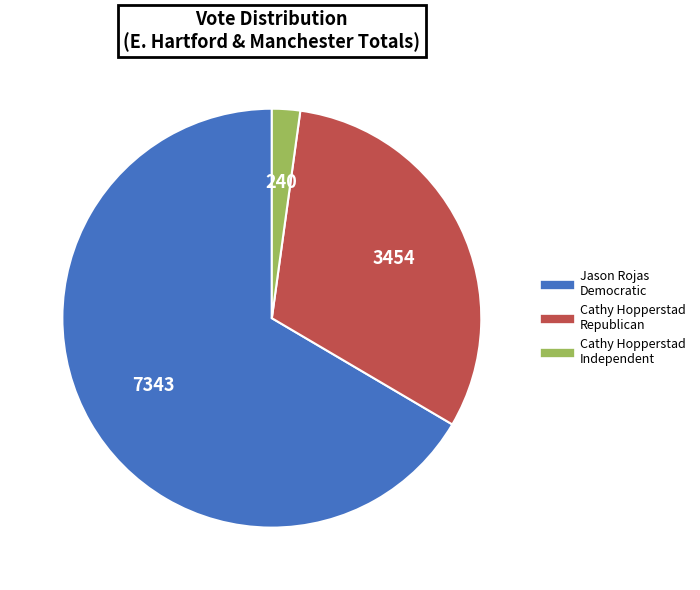

Is there a majority slice in this chart?

Yes